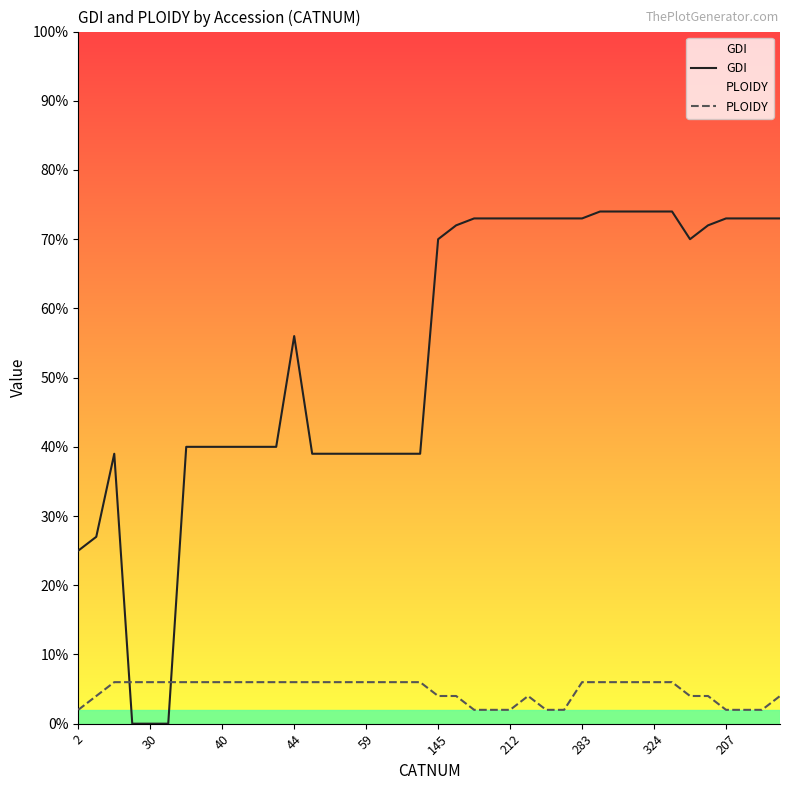

What is the difference between the highest and lowest values at 145?

66